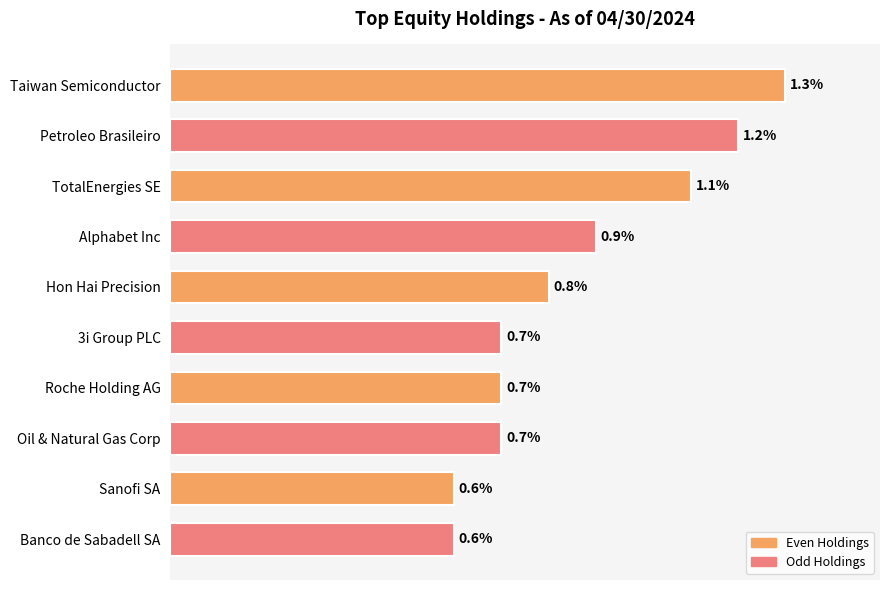

What is the label of the 7th bar from the top?

Roche Holding AG